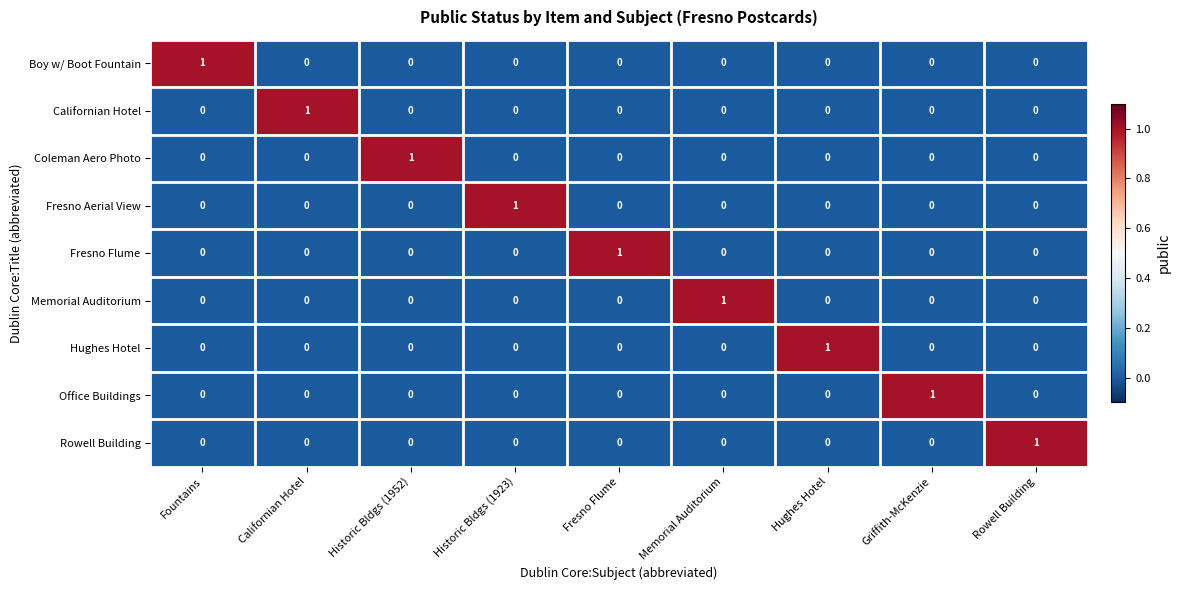

At how many categories does at least one series exceed 0?

9